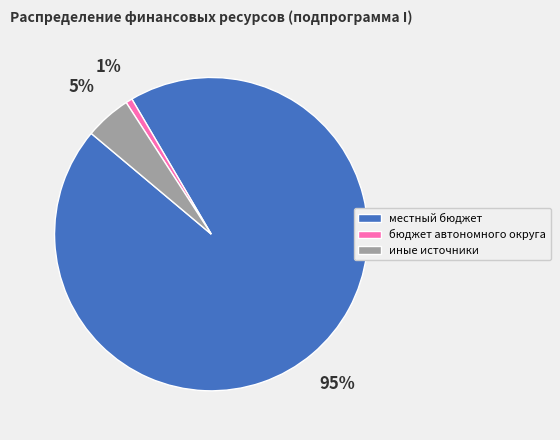

True or false: иные источники accounts for 5% of the total.

True